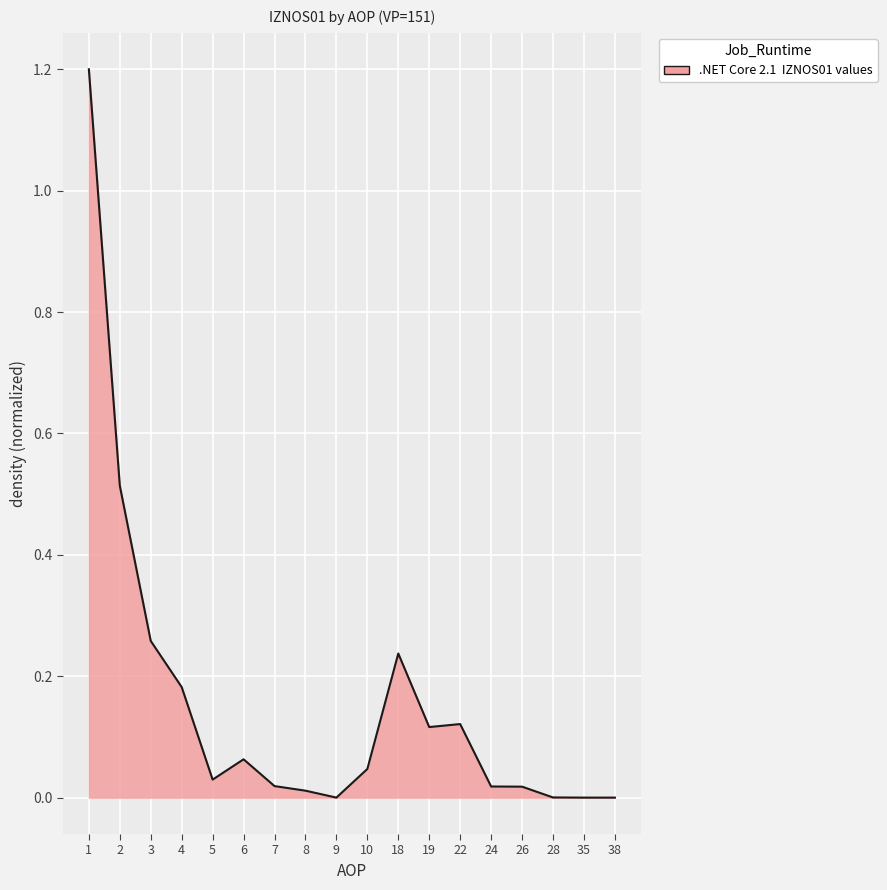

The value at 28 is 0.0. True or false?

True